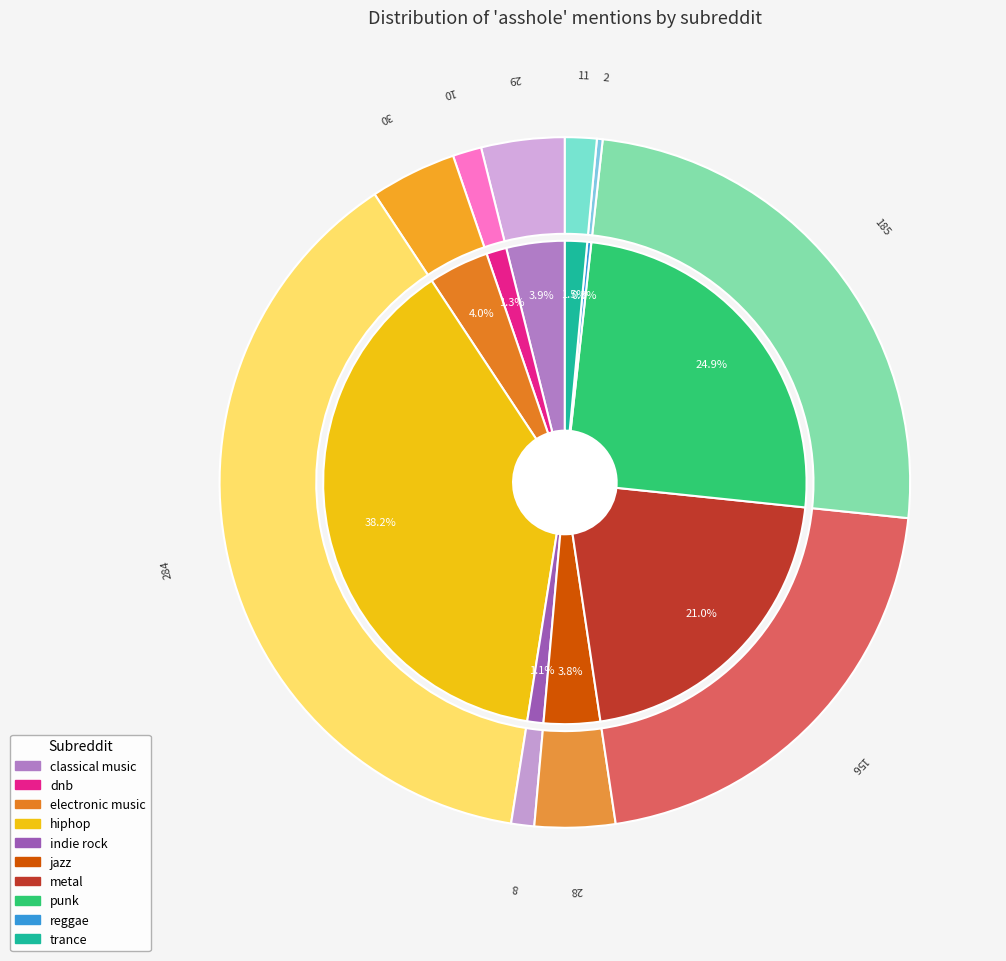

What is the ratio of the value at electronic music to the value at metal?

0.2